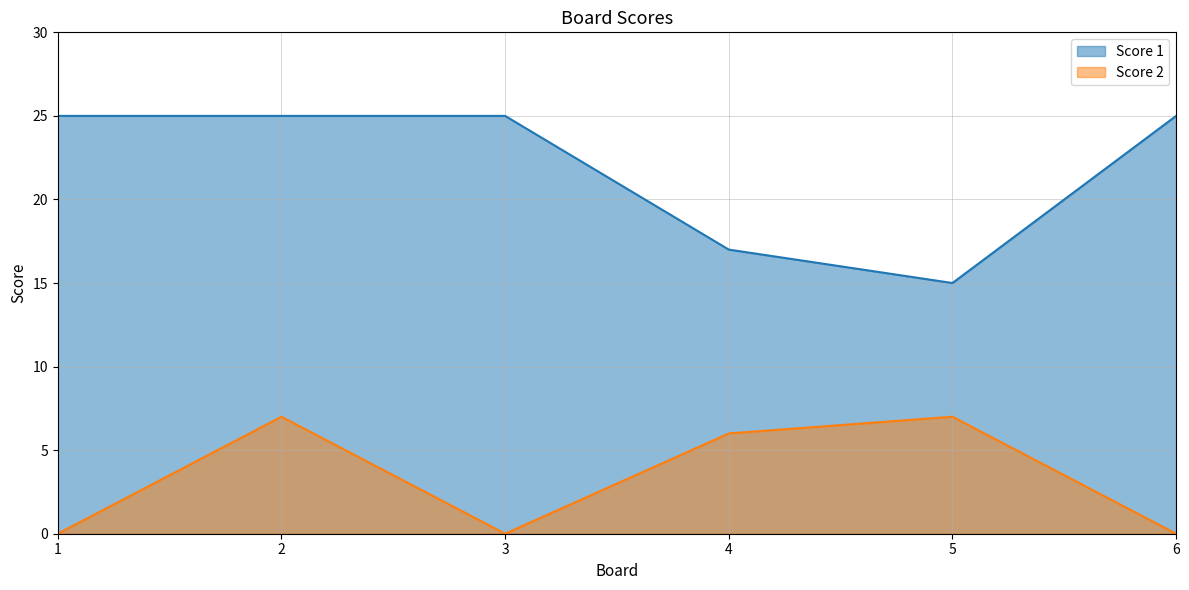

Is the value of Score 2 at 1 greater than the value of Score 1 at 5?

No